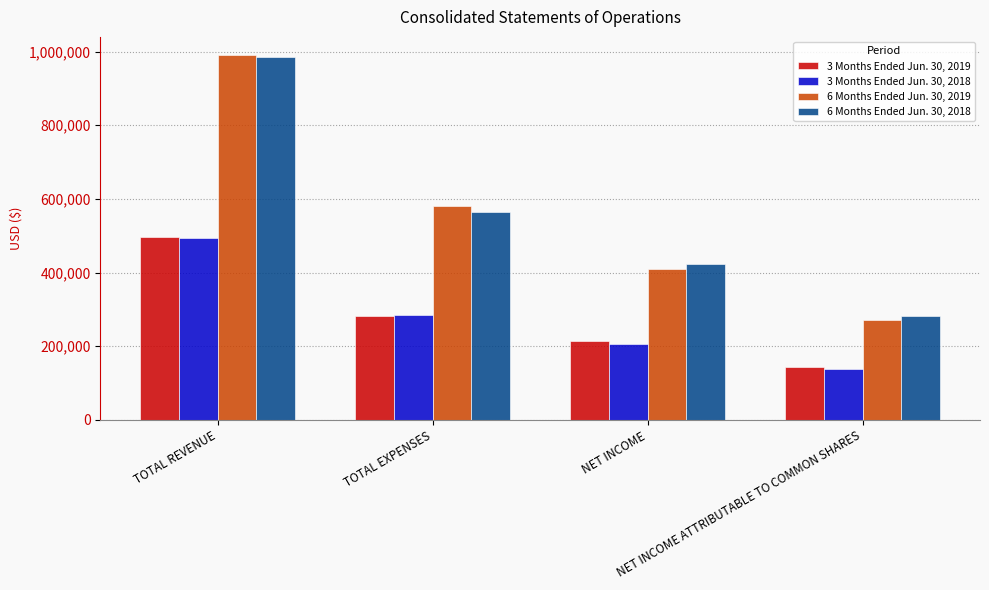

Are the bars grouped side by side (vs. stacked)?

Yes